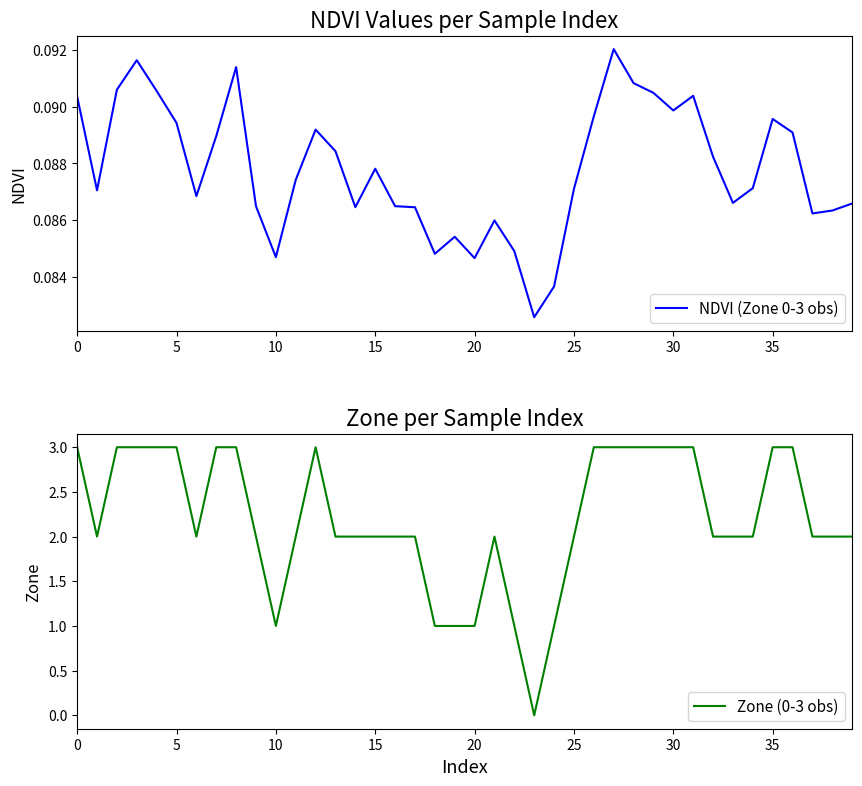

What is the label of the 36th point from the left?

35